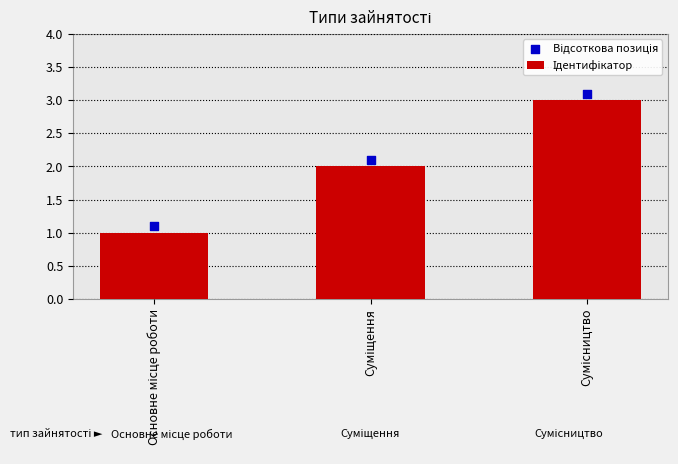

What is the total value across all series at Суміщення?

4.1